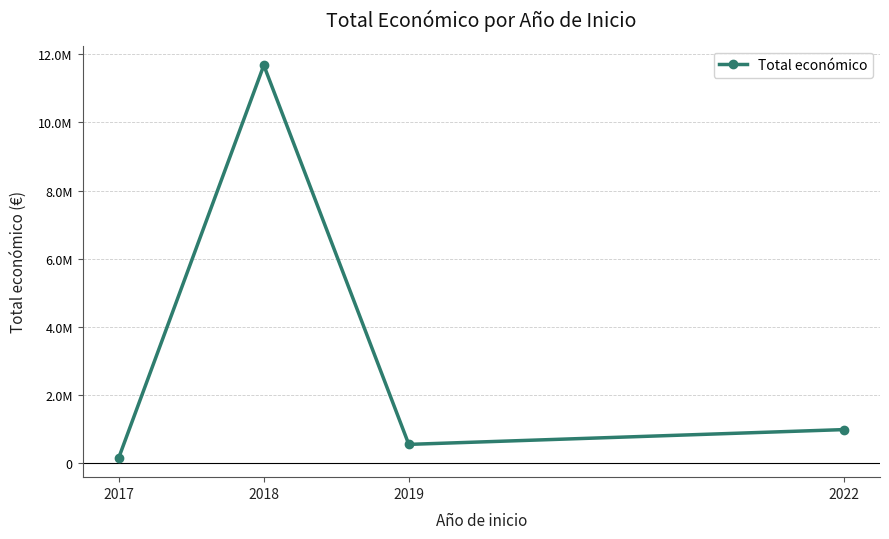

Does the chart have visible grid lines?

Yes